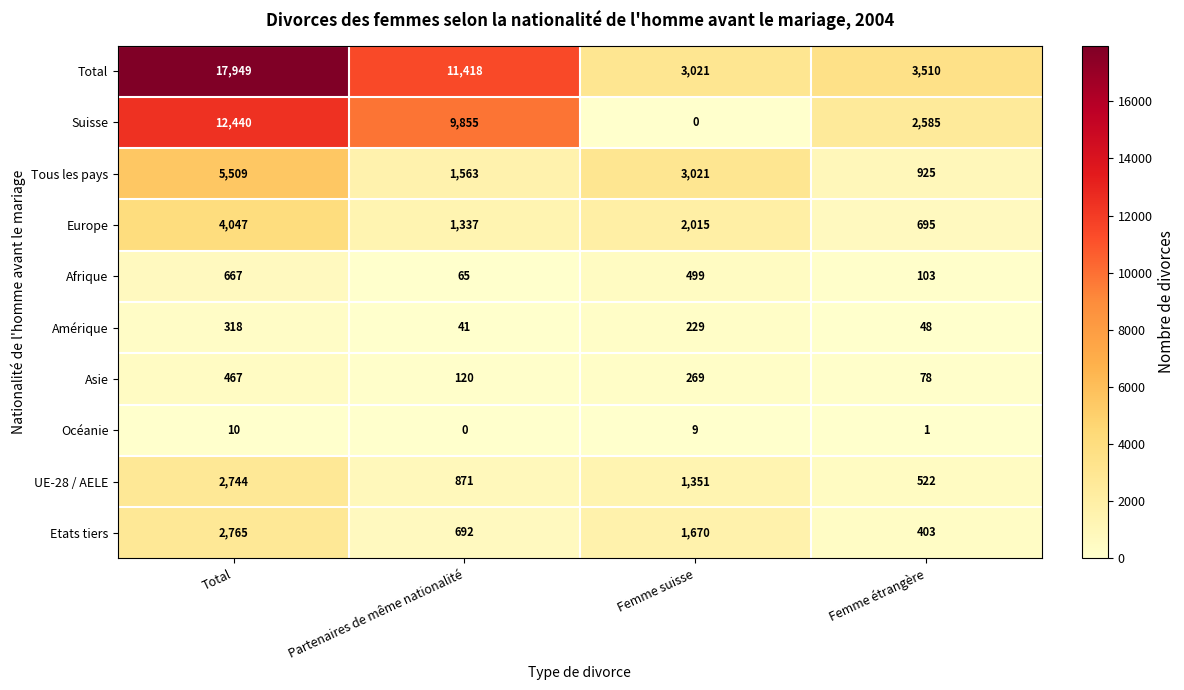

Is the value of Europe at Femme suisse greater than the value of Tous les pays at Total?

No